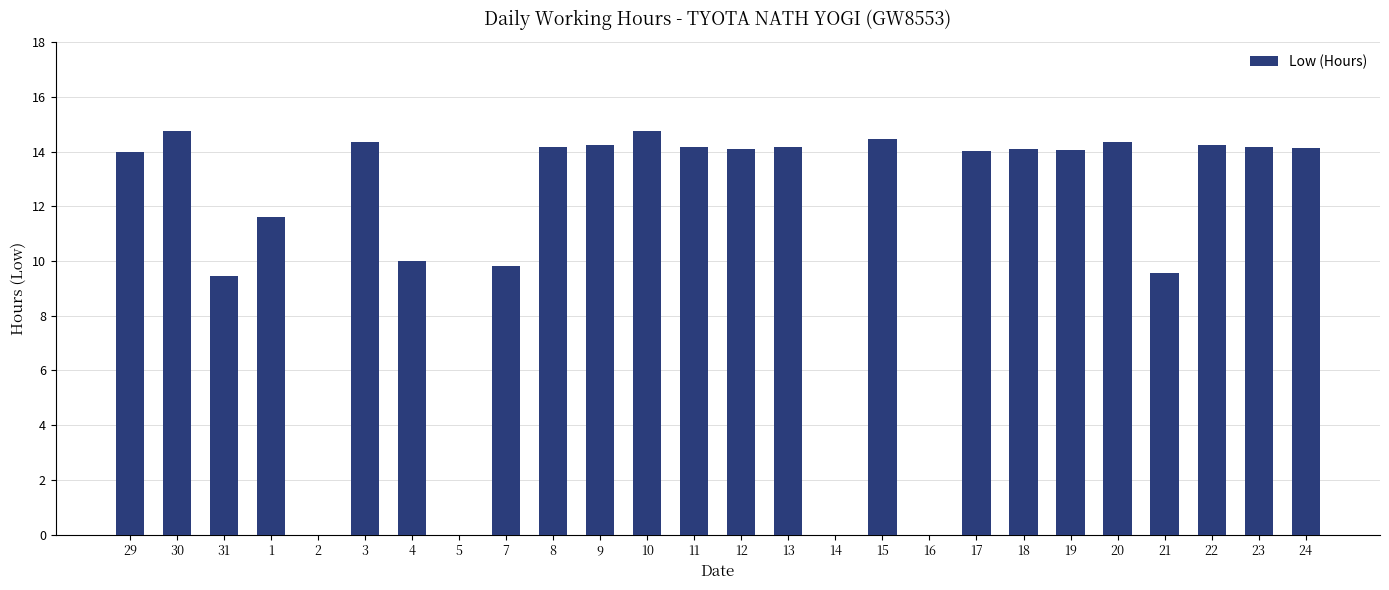

What is the sum of the values at 14 and 21?

9.6